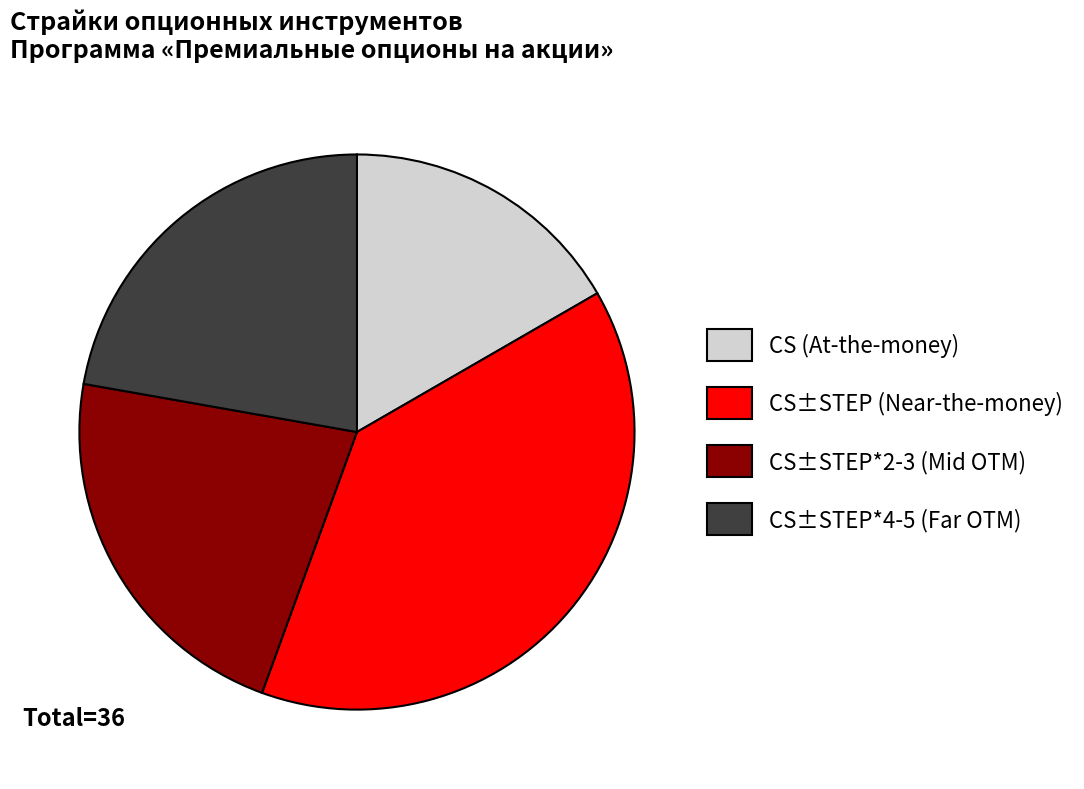

The CS±STEP*2-3 (Mid OTM) slice represents 30% of the pie. True or false?

False